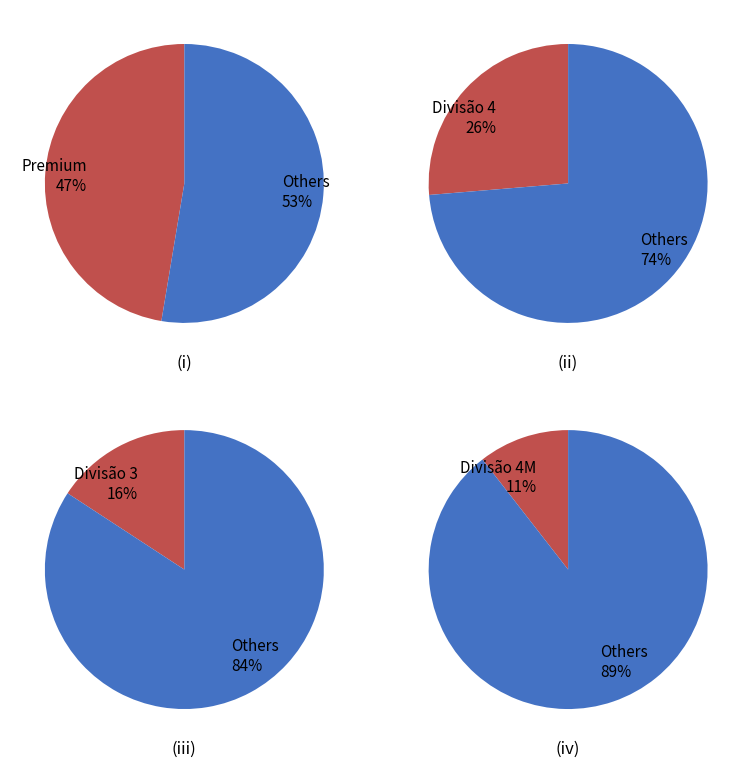

True or false: Divisão 4M accounts for 11% of the total.

True